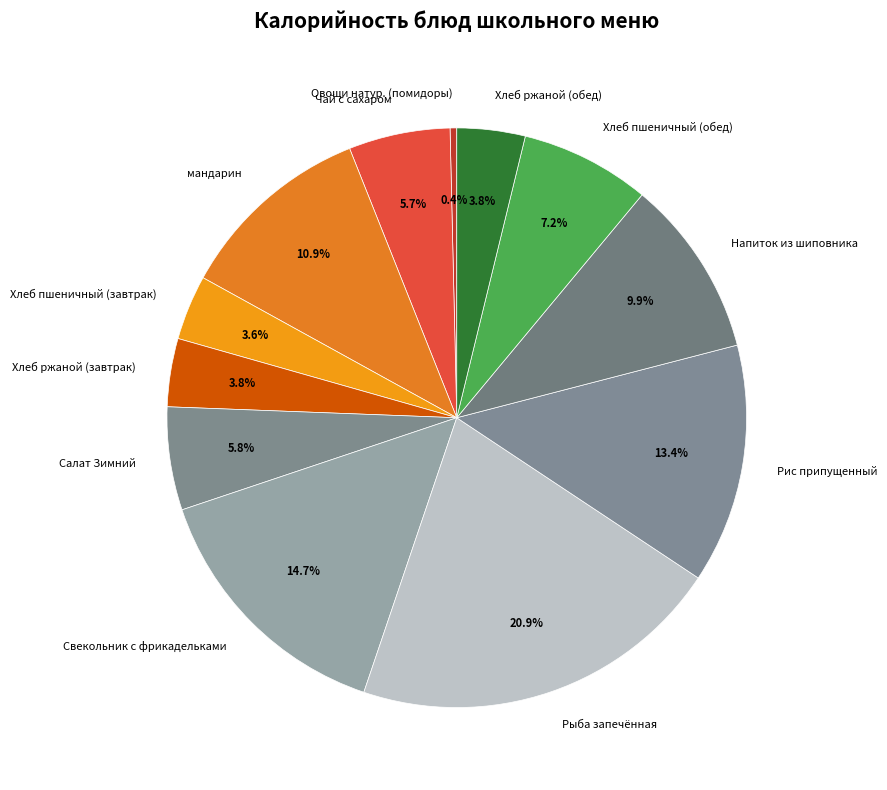

Is there any slice that represents more than half of the pie?

No